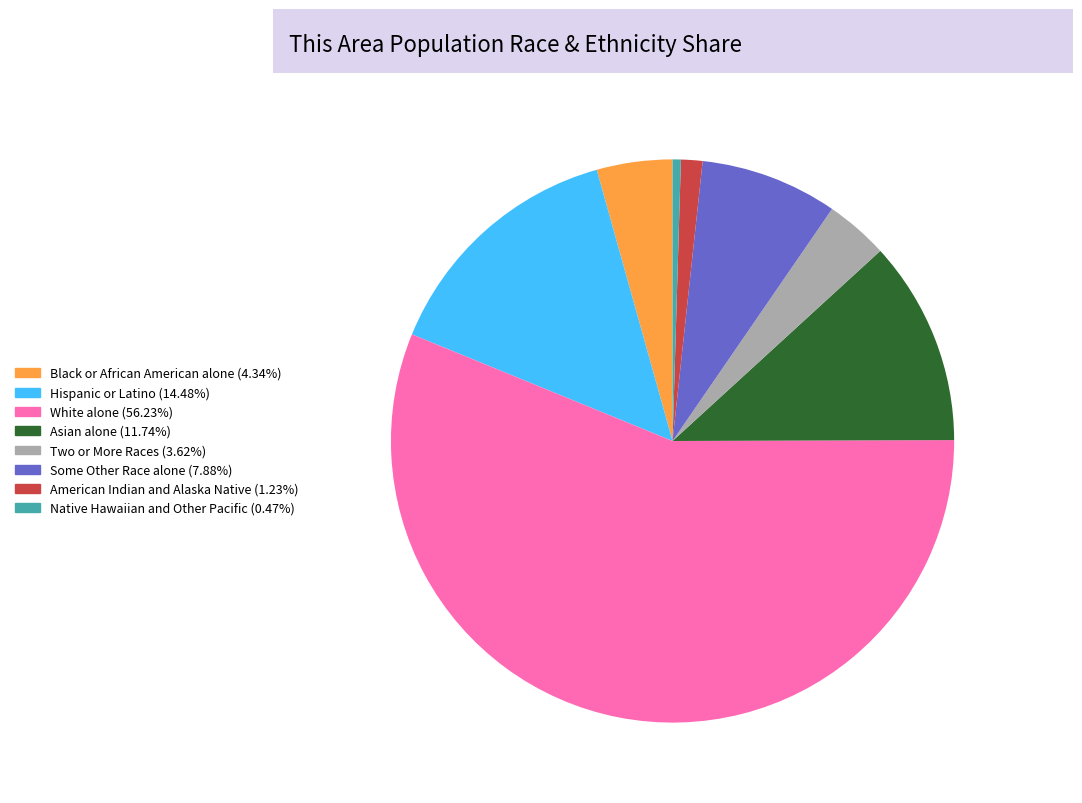

Is the sum of Two or More Races and American Indian and Alaska Native greater than half?

No